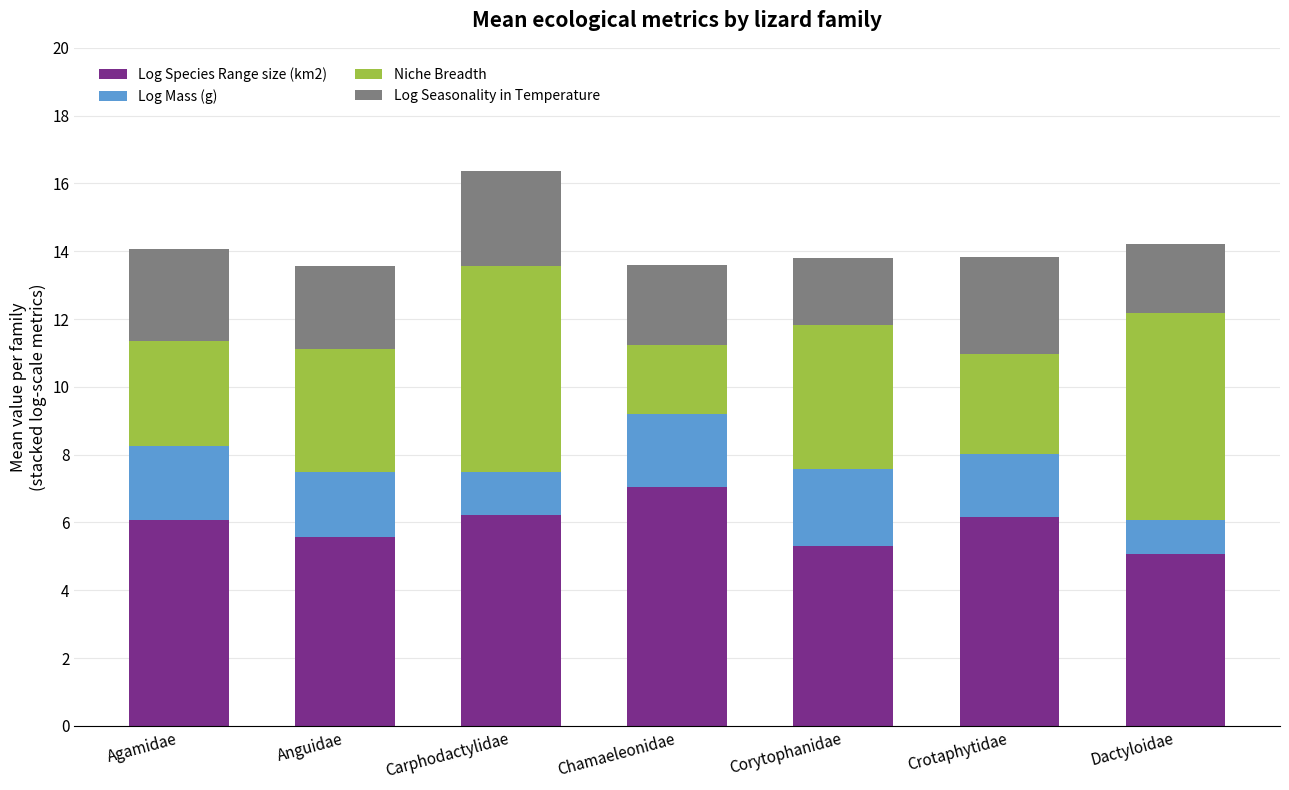

Which category has the highest value in the Log Species Range size (km2) series?

Chamaeleonidae